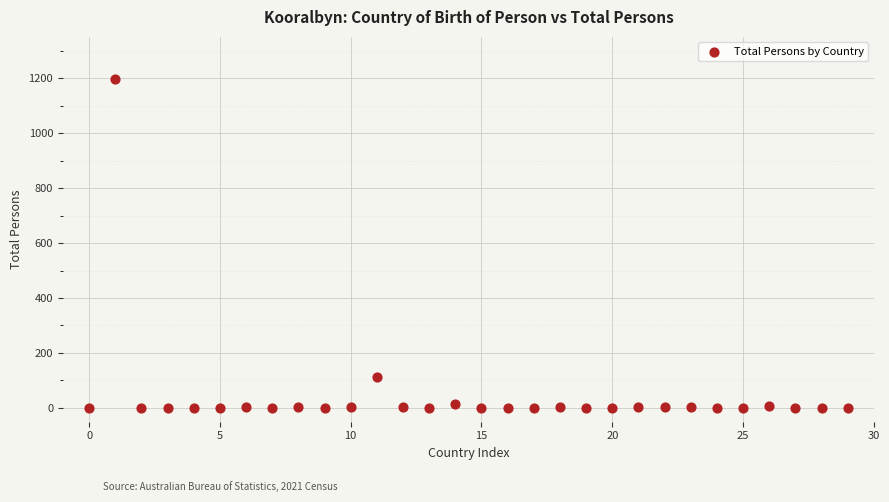

What Y value in the scatter plot is closest to 599?

111